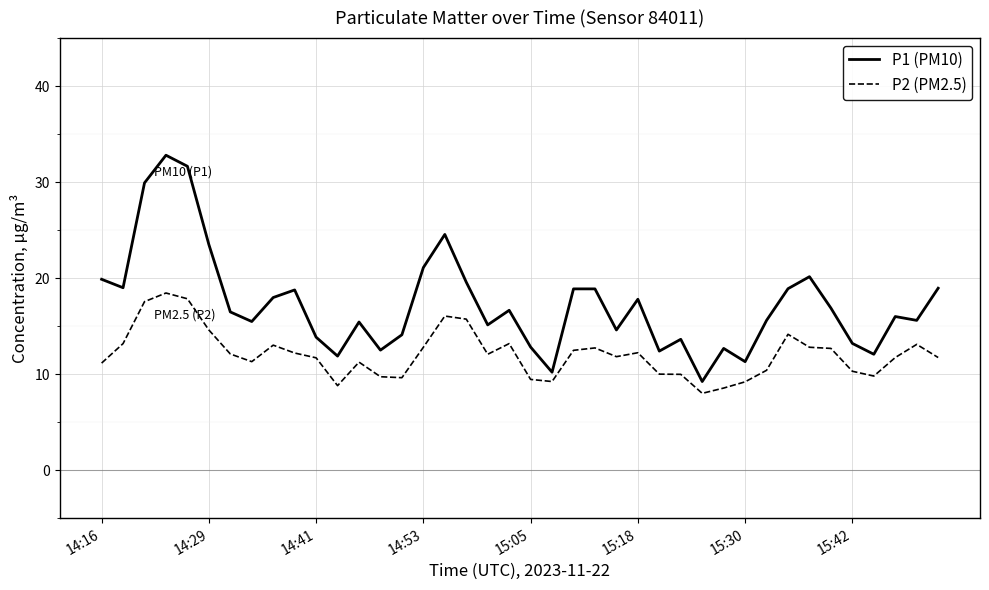

Which series has the widest spread of values?

P1 (PM10)